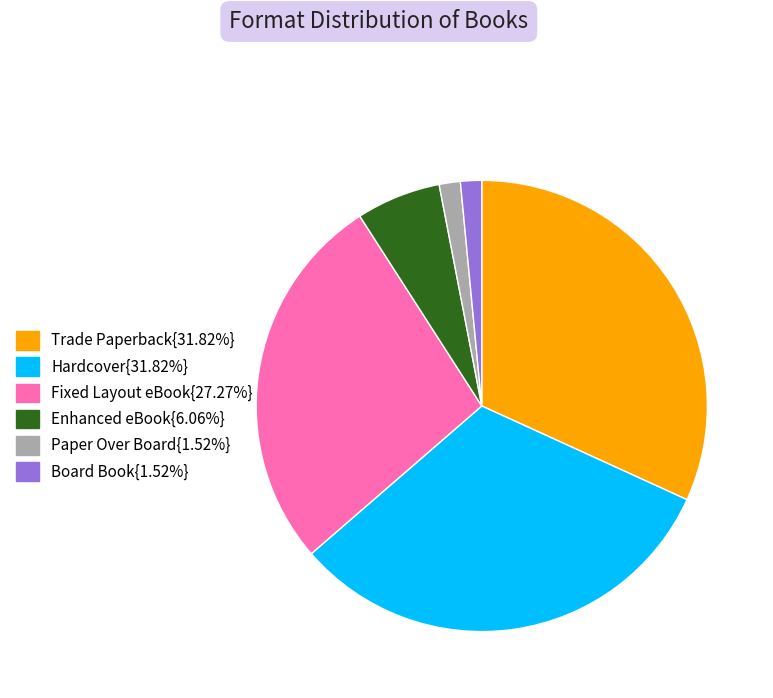

Is there any slice that represents more than half of the pie?

No